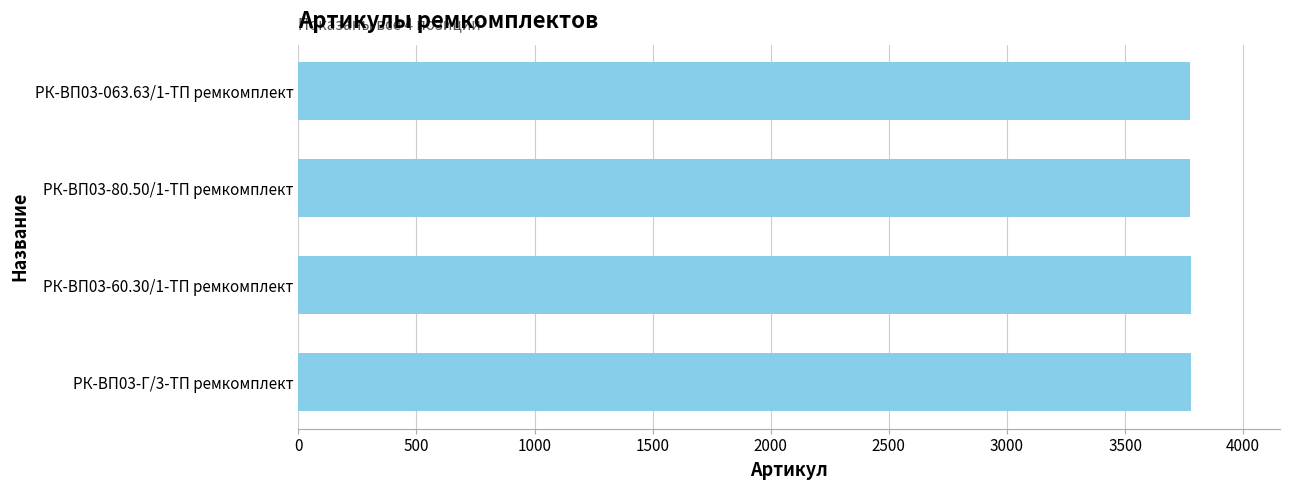

What is the maximum value shown in the chart?

3778